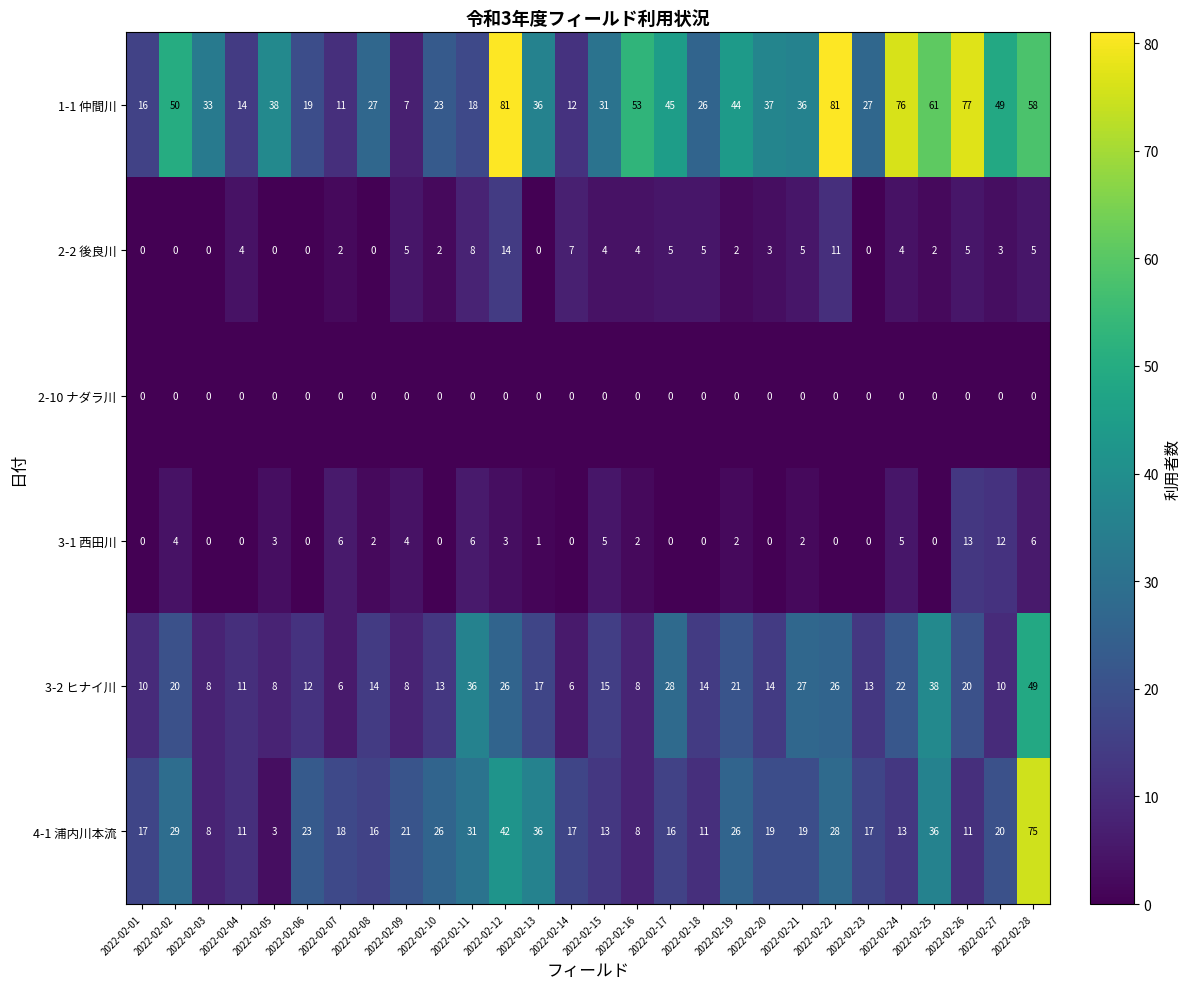

What is the greatest value displayed?

81